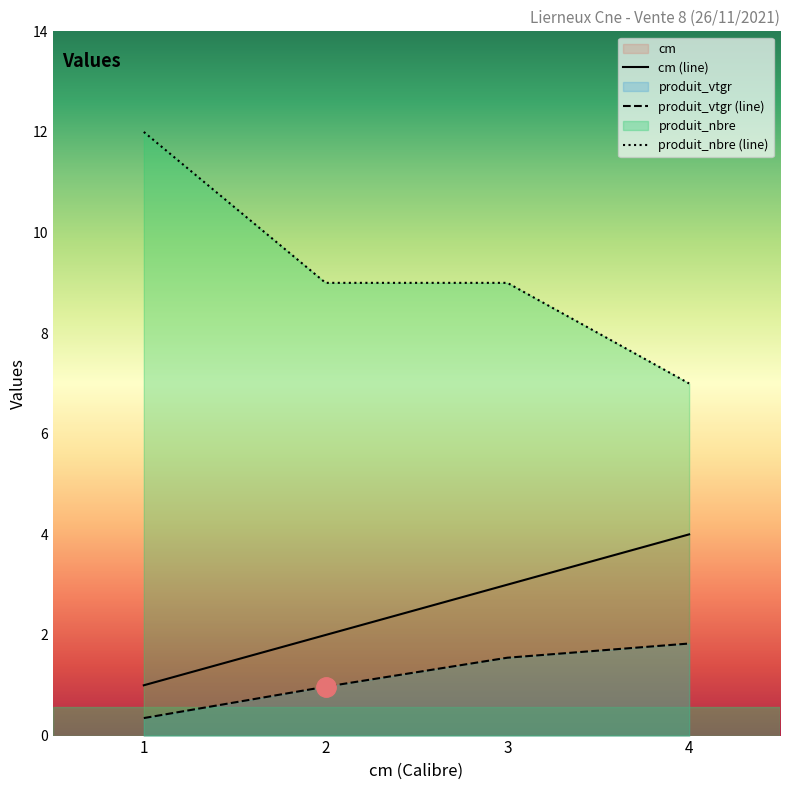

What is the lowest value of the produit_vtgr series?

0.3